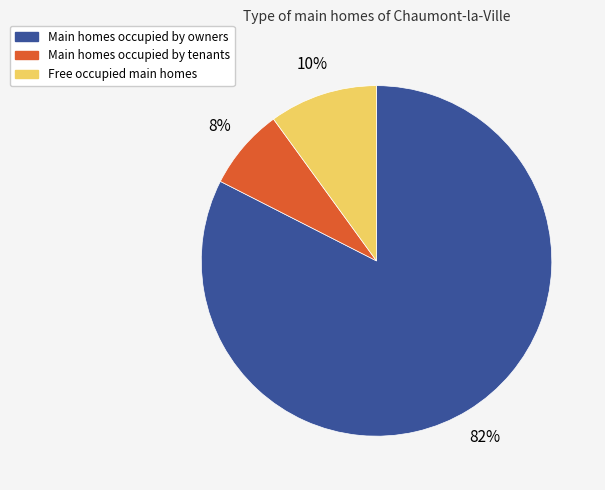

Does any single category account for the majority?

Yes